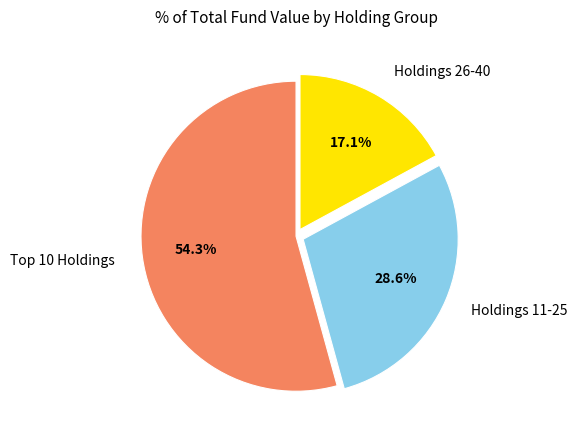

How many segments does this pie chart have?

3